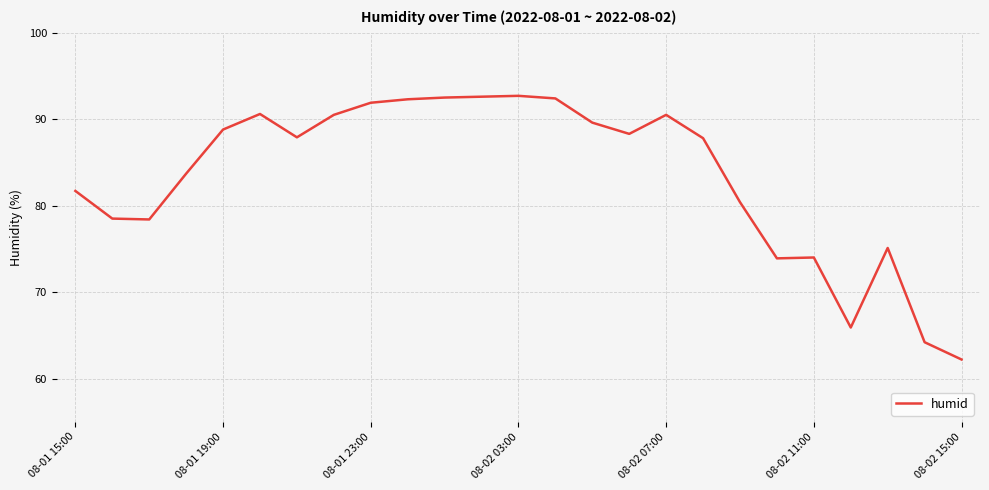

What is the difference between the maximum and minimum values?

30.5